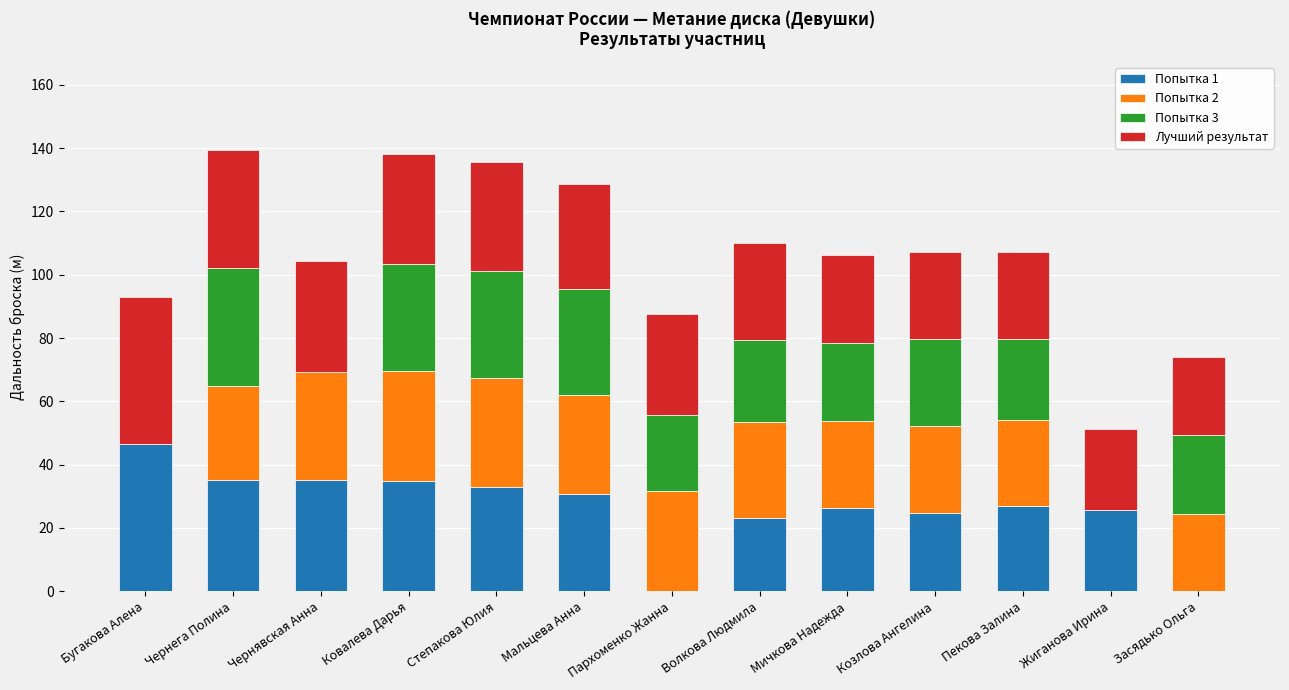

What are all the series names shown in the legend?

Попытка 1, Попытка 2, Попытка 3, Лучший результат